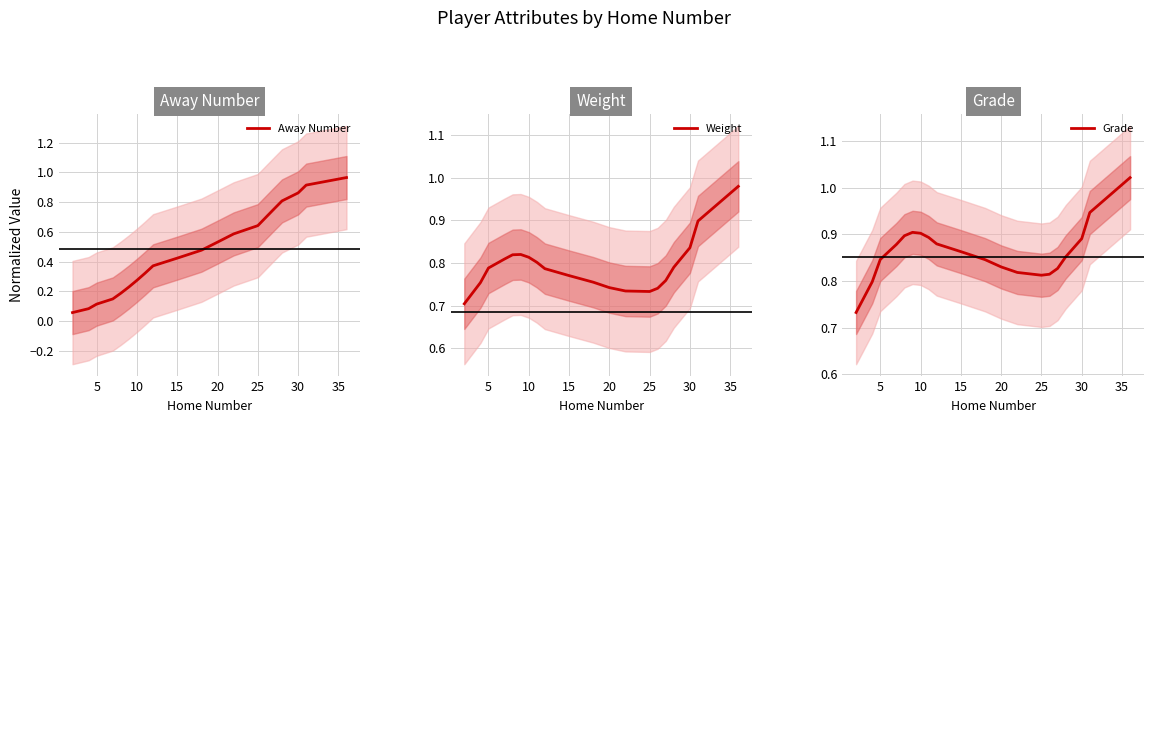

True or false: Grade and Away Number cross at least once.

False